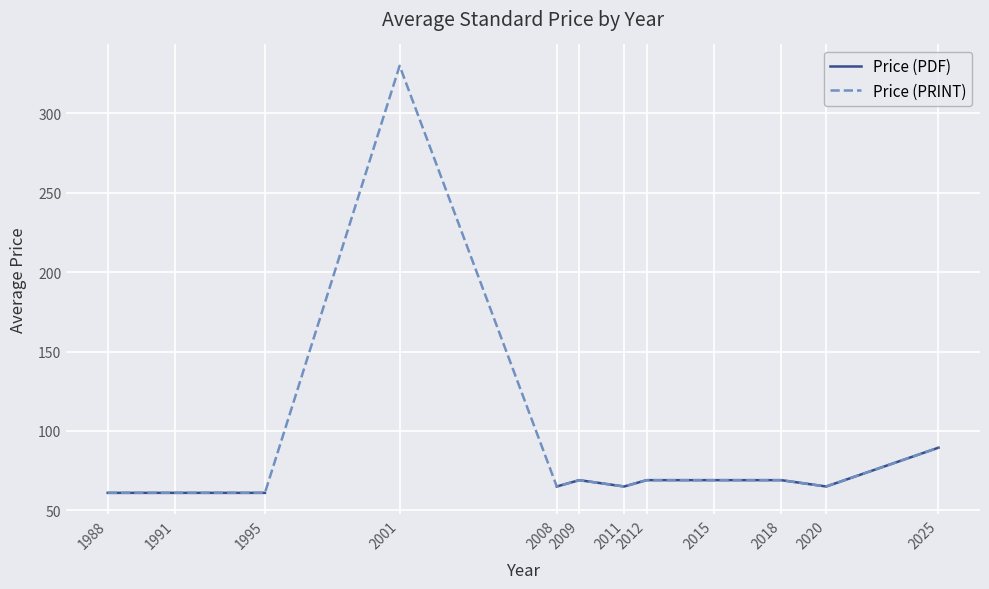

At how many categories does at least one series exceed 113?

1